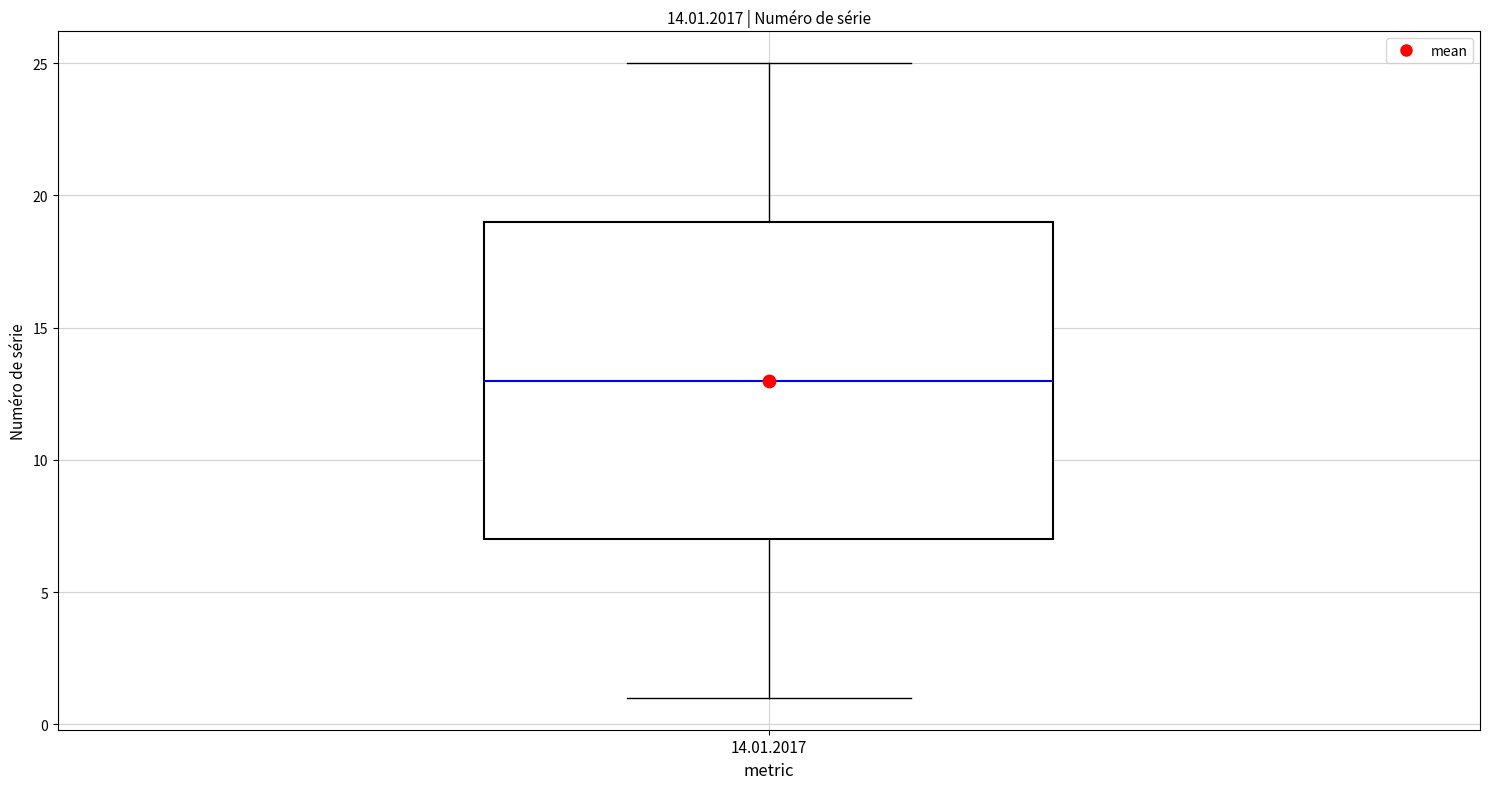

Where is the upper edge of the box for 14.01.2017 on the y-axis? The values are not printed on the chart, so give them approximately, as read against the axis.

19